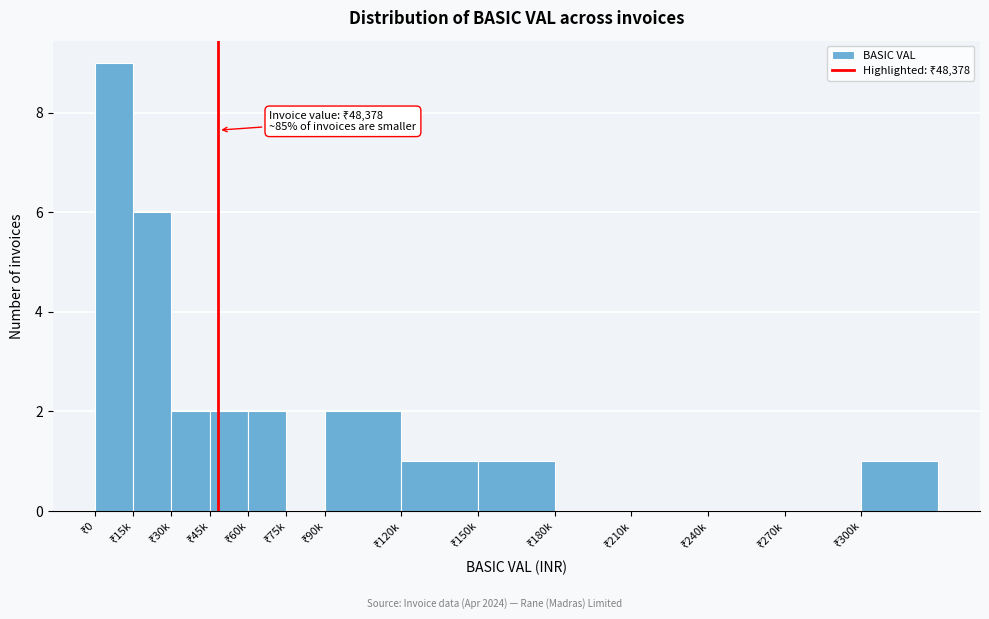

What is the sum of all values?

26